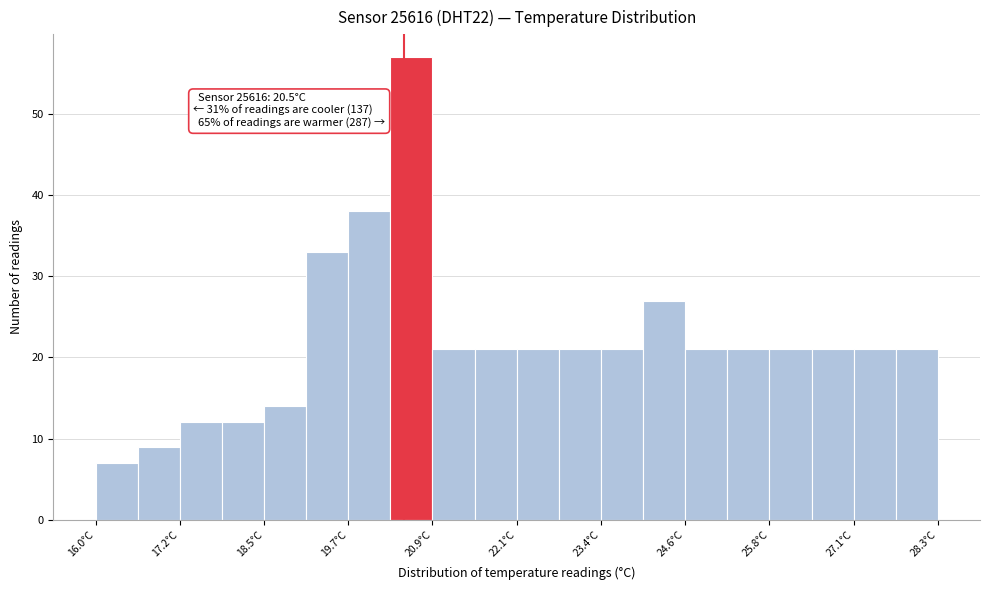

Around what value on the x-axis is the tallest bar? Give the approximate position of its centre, as read against the axis.

20.6